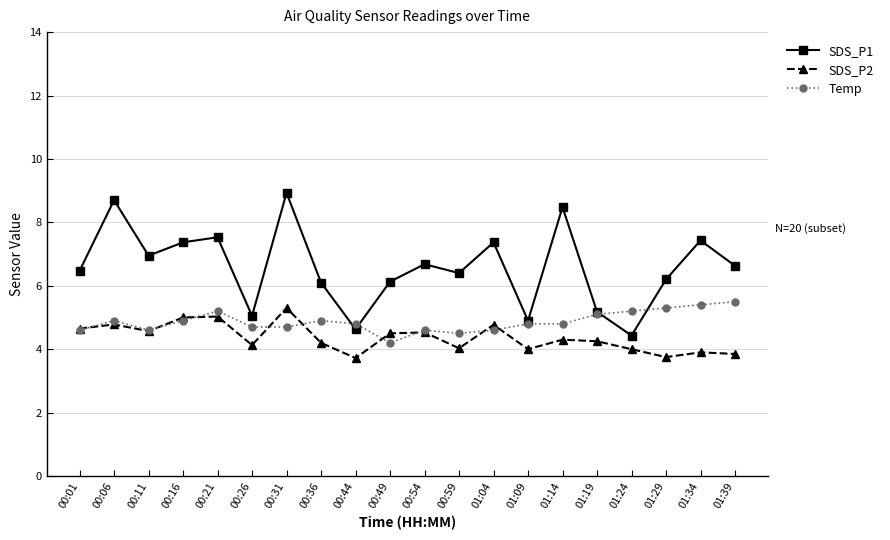

List the series in order of their overall mean, lowest first.

SDS_P2, Temp, SDS_P1